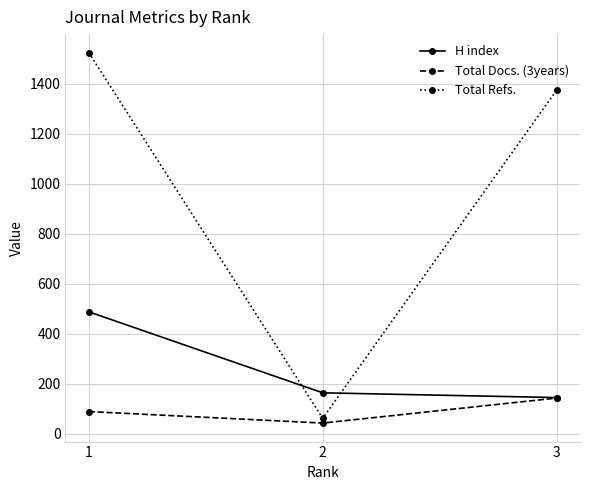

What is the difference between the Total Docs. (3years) values at 1 and 2?

46